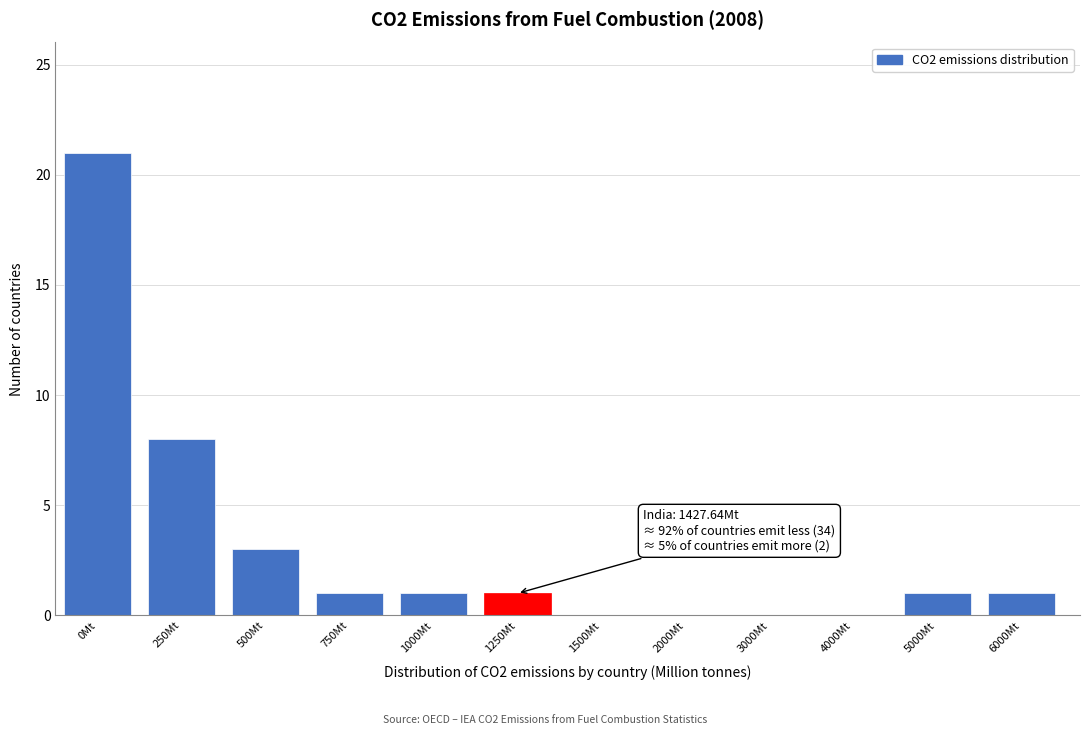

Reading left to right, transcribe all the data shown in this chart.

0Mt=21	250Mt=8	500Mt=3	750Mt=1	1000Mt=1	1250Mt=1	1500Mt=0	2000Mt=0	3000Mt=0	4000Mt=0	5000Mt=1	6000Mt=1